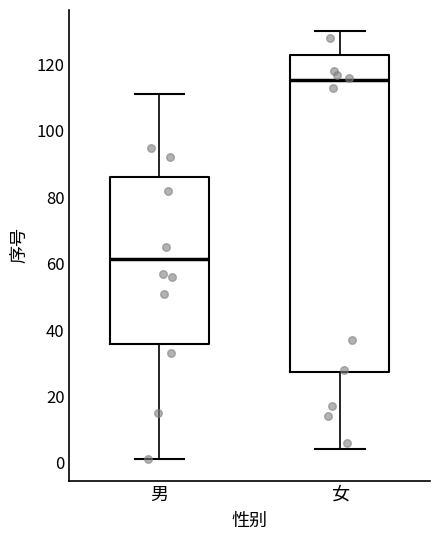

Which box is the tallest, from its lower edge to its upper edge?

女